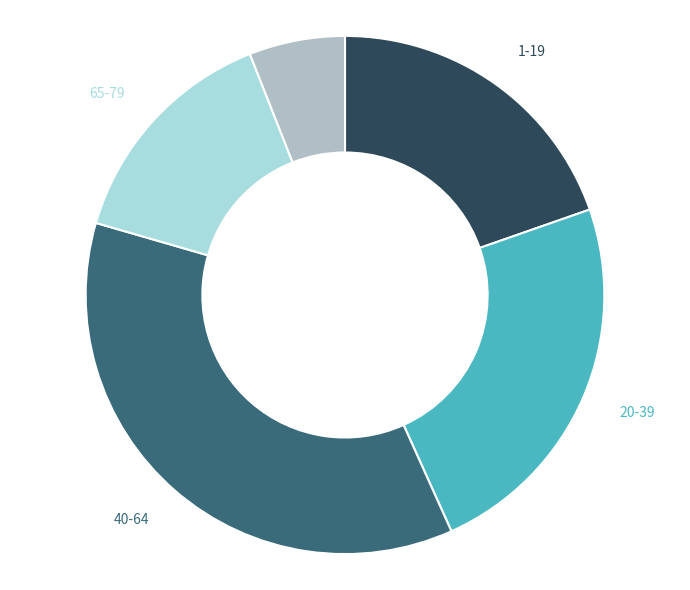

Is there any slice that represents more than half of the pie?

No